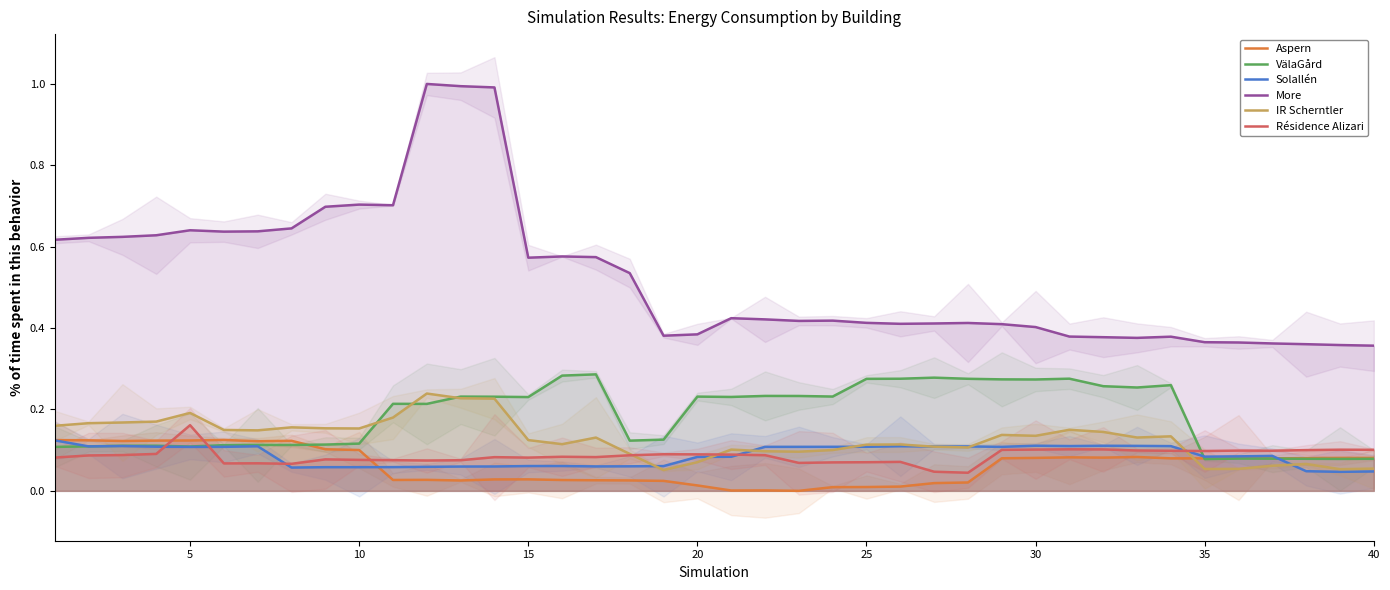

At how many categories does at least one series exceed 0?

40